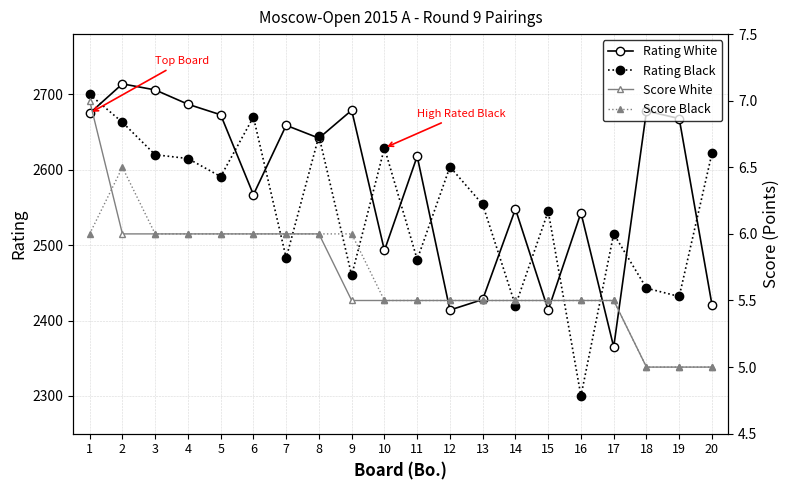

Reading left to right, transcribe all the data shown in this chart.

Rating White: 1=2675.0	2=2714.0	3=2706.0	4=2687.0	5=2673.0	6=2567.0	7=2659.0	8=2642.0	9=2679.0	10=2493.0	11=2618.0	12=2414.0	13=2428.0	14=2548.0	15=2414.0	16=2543.0	17=2365.0	18=2678.0	19=2668.0	20=2421.0
Rating Black: 1=2700.0	2=2663.0	3=2620.0	4=2615.0	5=2591.0	6=2670.0	7=2483.0	8=2645.0	9=2460.0	10=2629.0	11=2481.0	12=2604.0	13=2554.0	14=2420.0	15=2545.0	16=2300.0	17=2515.0	18=2443.0	19=2432.0	20=2622.0
Score White: 1=7.0	2=6.0	3=6.0	4=6.0	5=6.0	6=6.0	7=6.0	8=6.0	9=5.5	10=5.5	11=5.5	12=5.5	13=5.5	14=5.5	15=5.5	16=5.5	17=5.5	18=5.0	19=5.0	20=5.0
Score Black: 1=6.0	2=6.5	3=6.0	4=6.0	5=6.0	6=6.0	7=6.0	8=6.0	9=6.0	10=5.5	11=5.5	12=5.5	13=5.5	14=5.5	15=5.5	16=5.5	17=5.5	18=5.0	19=5.0	20=5.0